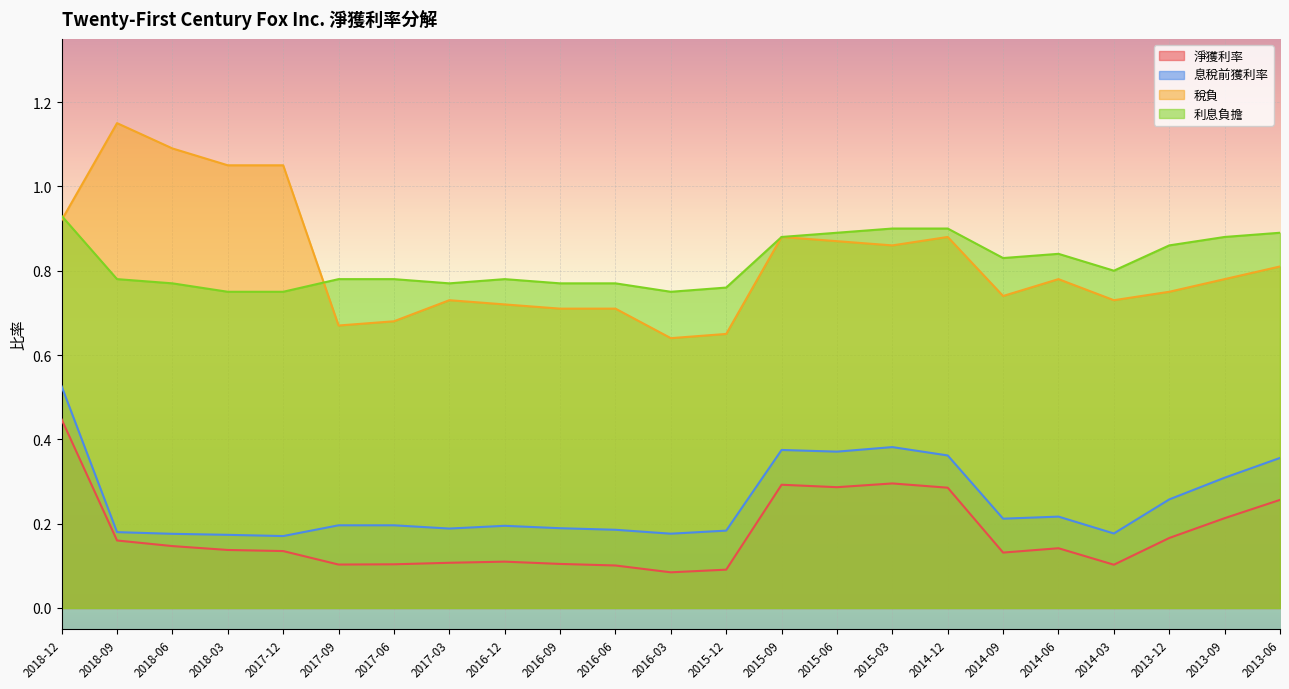

How many 利息負擔 values are between 0 and 1?

23